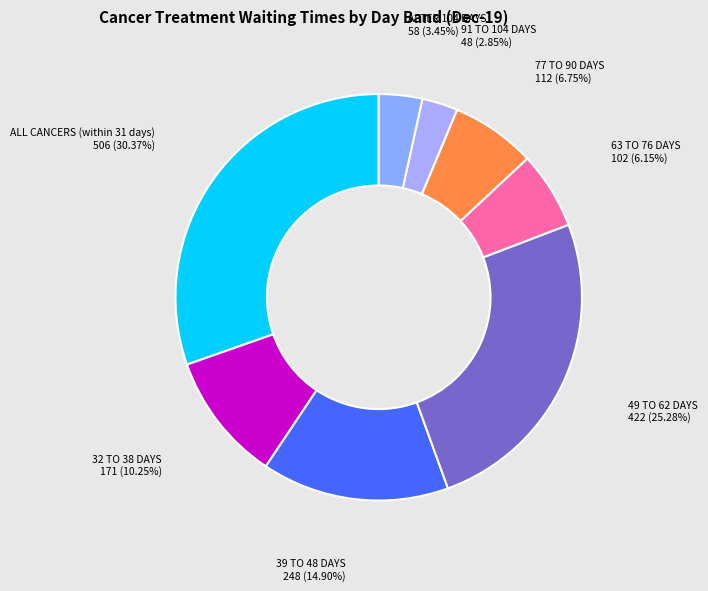

Which slice is the smallest?

91 TO 104 DAYS